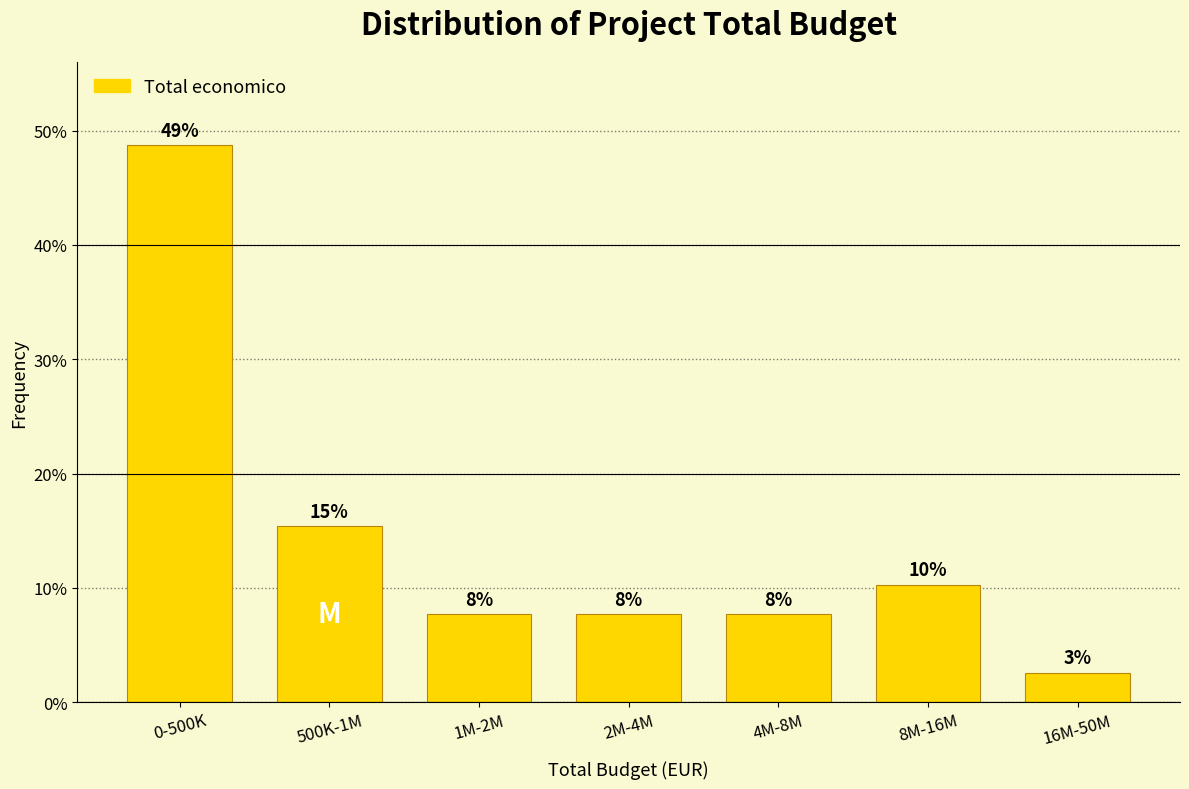

How many bars are there in total?

7